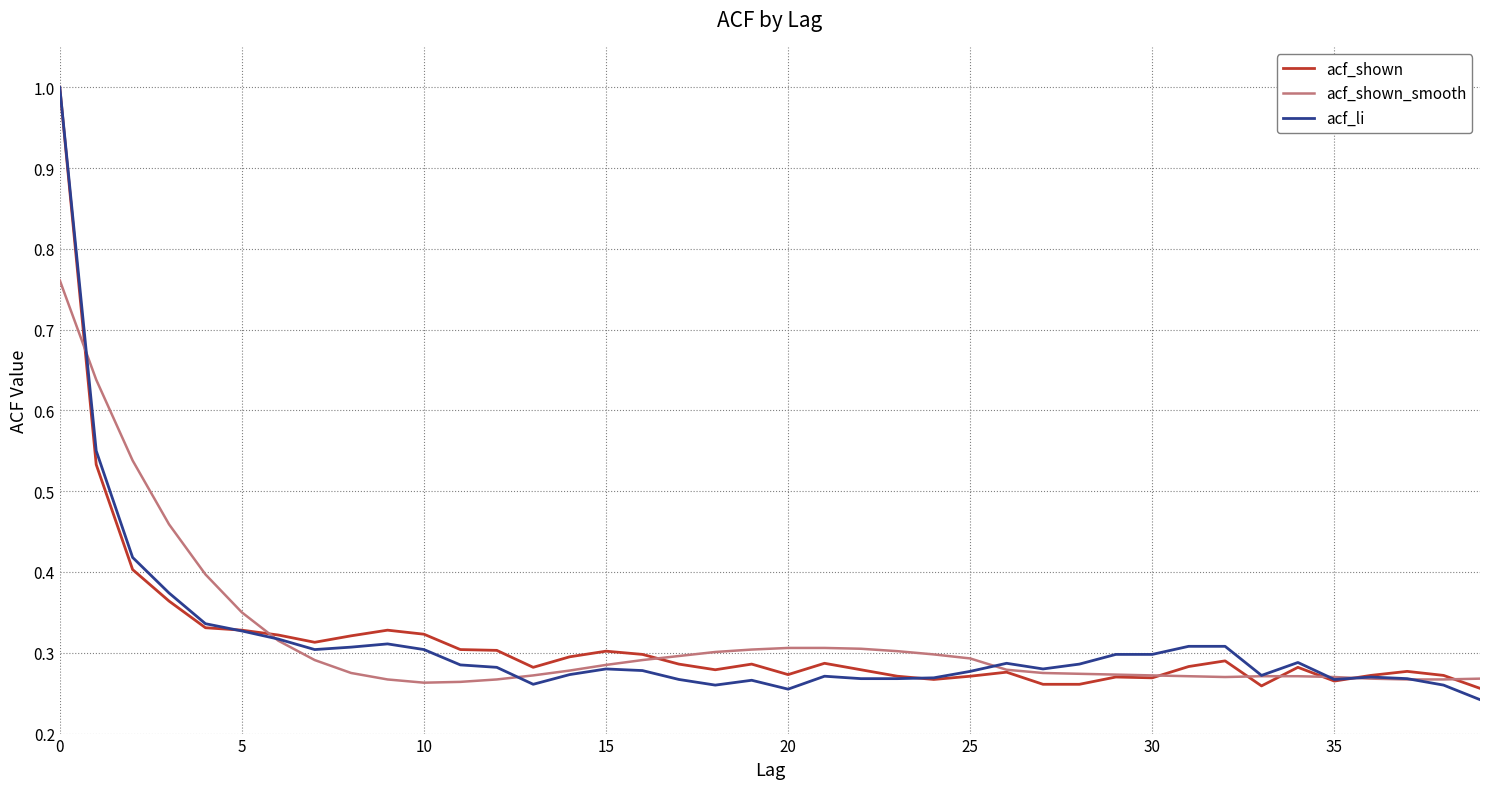

What are all the series names shown in the legend?

acf_shown, acf_shown_smooth, acf_li